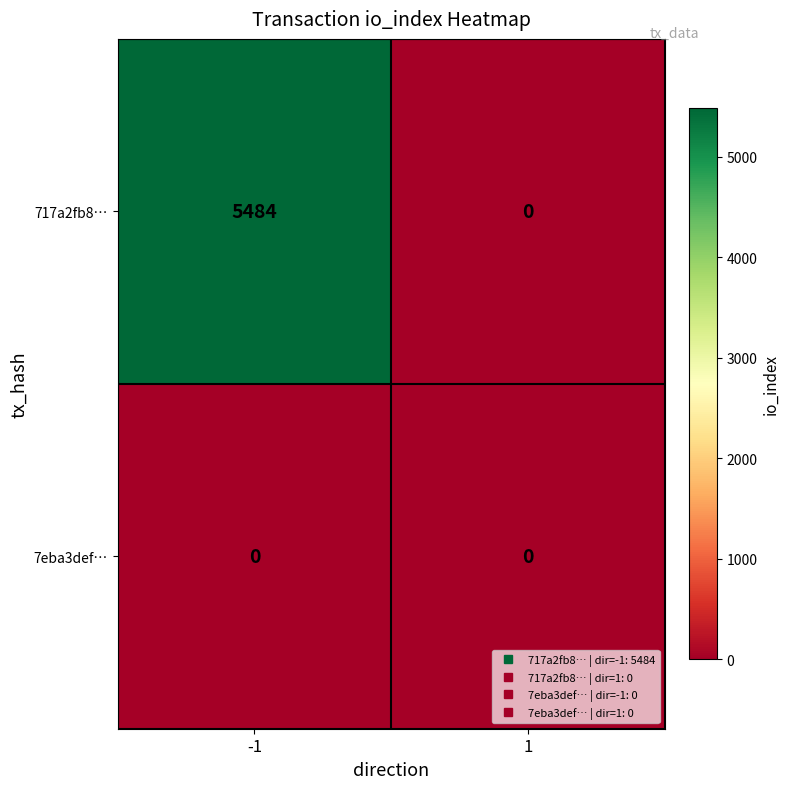

Between -1 and 1, which series saw the biggest shift?

717a2fb8…